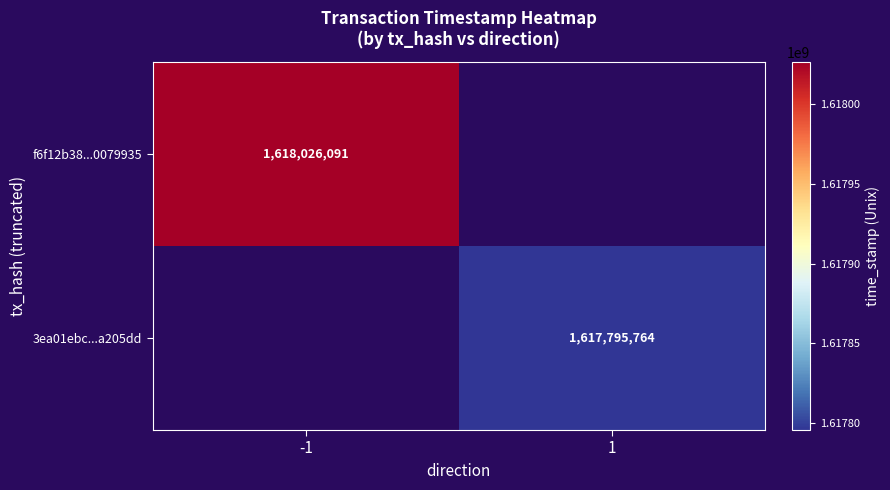

The value of 3ea01ebc...a205dd at 1 is 949816030. True or false?

False